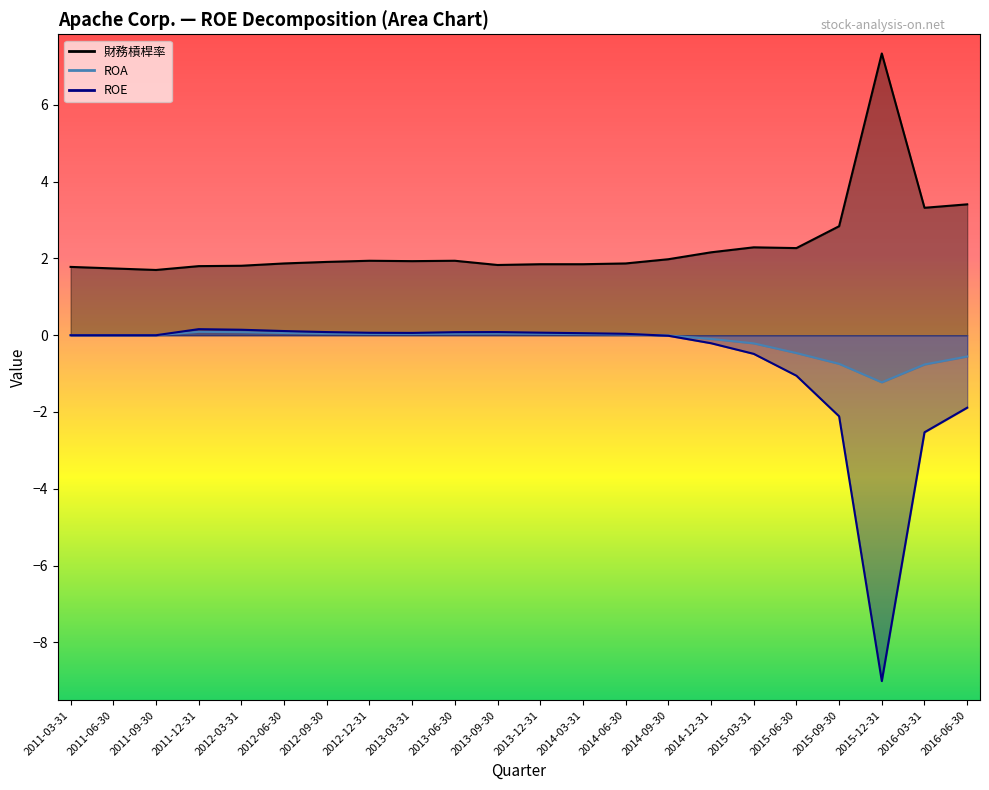

What are all the series names shown in the legend?

財務槓桿率, ROA, ROE